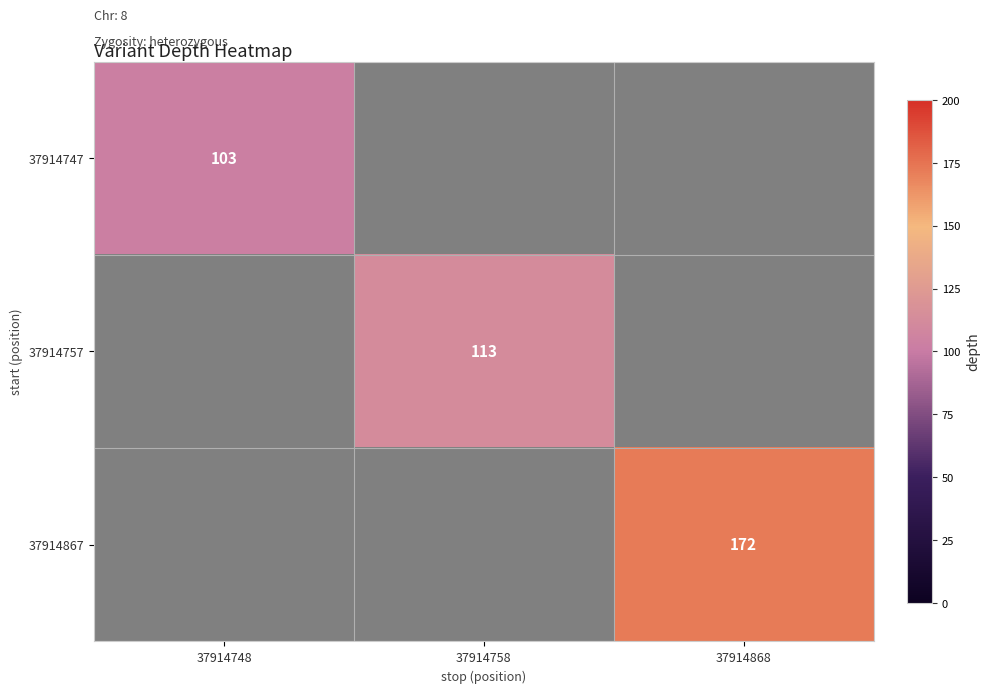

Is it true that 37914867 equals 233 at 37914868?

False